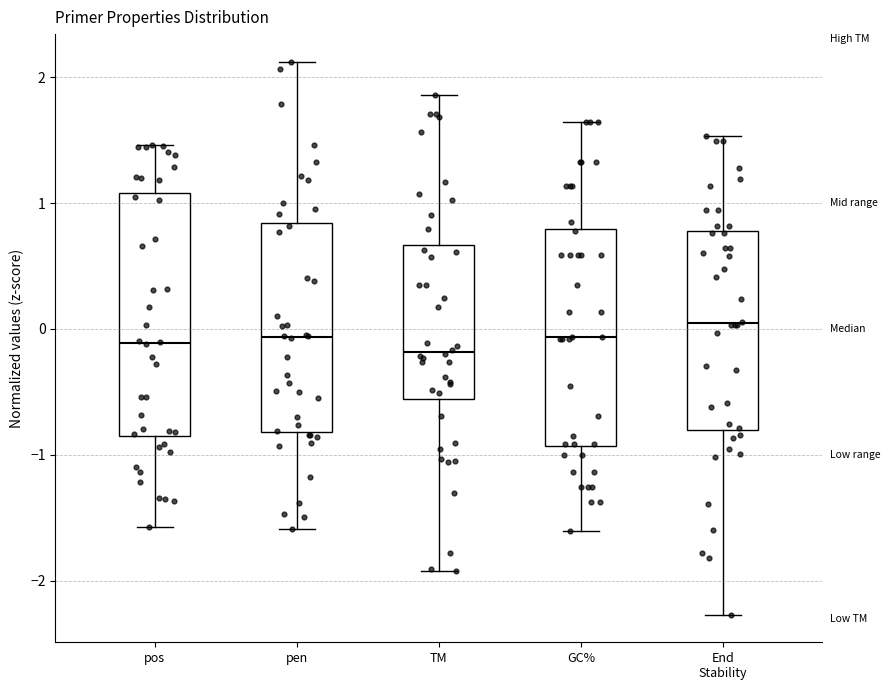

Which box is the tallest, from its lower edge to its upper edge?

pos